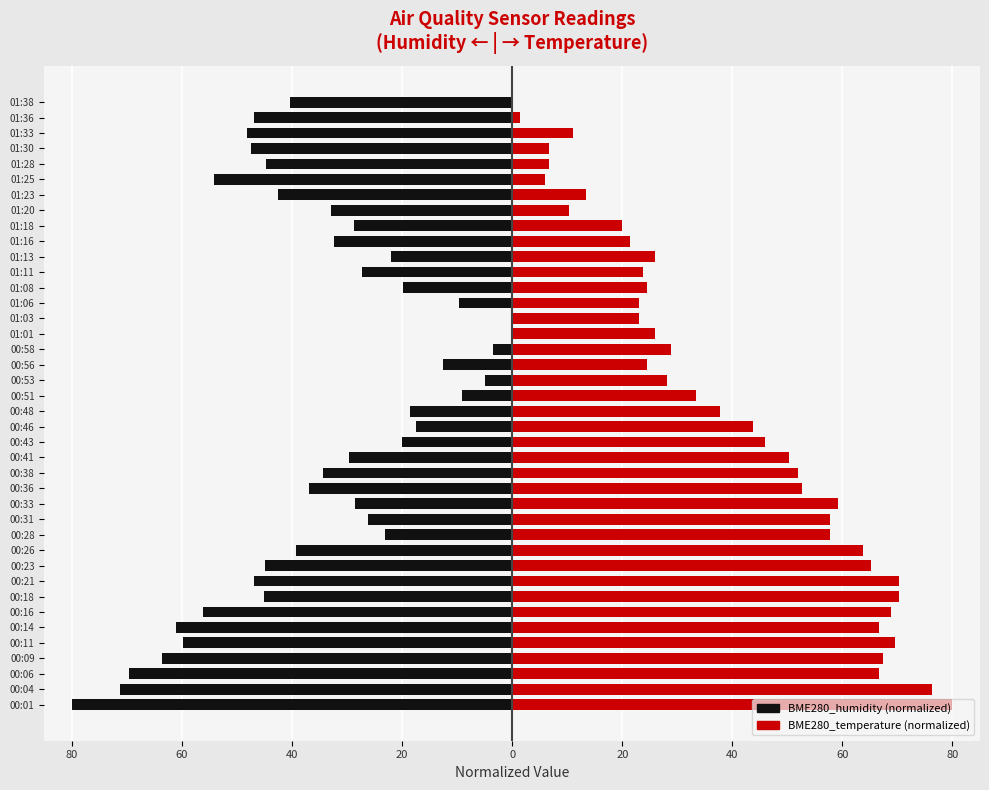

How many bars are there in total?

80